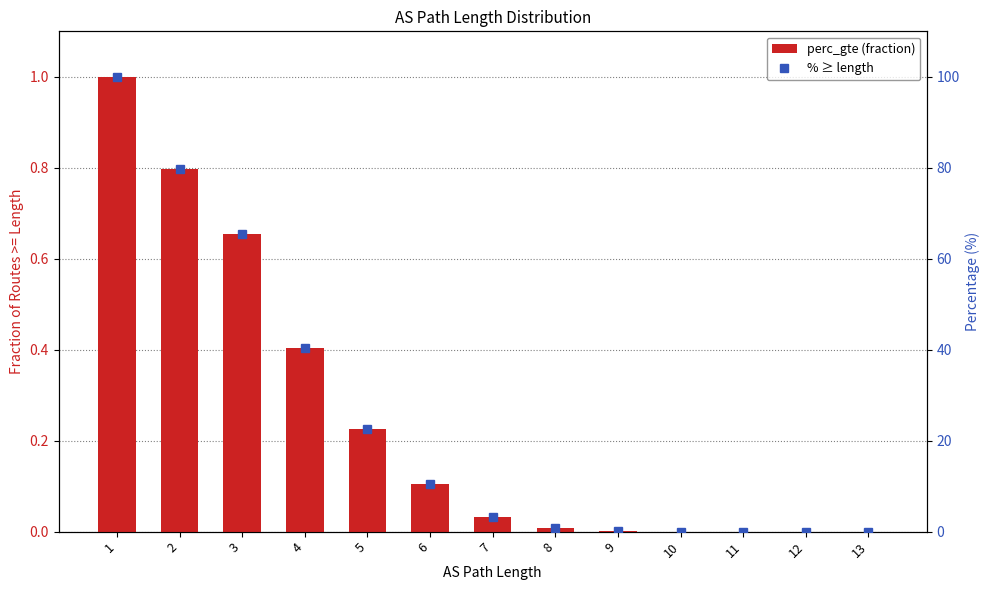

Reading right to left, what are all the values shown in this chart?

perc_gte: 13=0.0	12=0.0	11=0.0	10=0.0	9=0.0	8=0.0	7=0.0	6=0.1	5=0.2	4=0.4	3=0.7	2=0.8	1=1.0
% ≥ length: 13=0.0	12=0.0	11=0.0	10=0.0	9=0.1	8=0.8	7=3.2	6=10.4	5=22.5	4=40.4	3=65.5	2=79.7	1=100.0